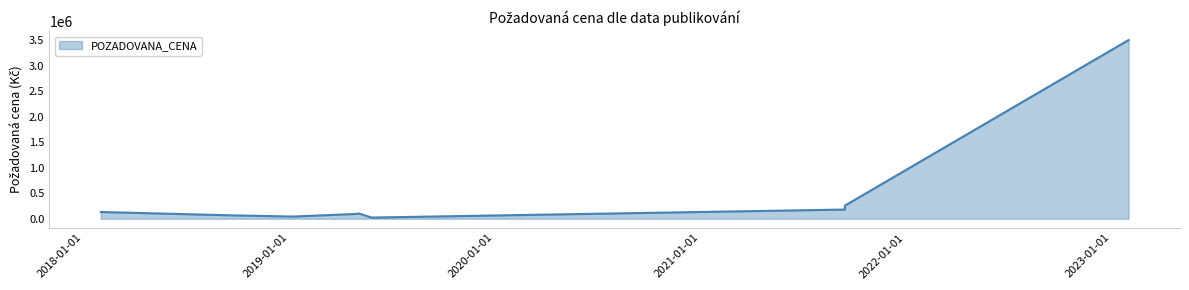

What is the minimum value shown in the chart?

23000